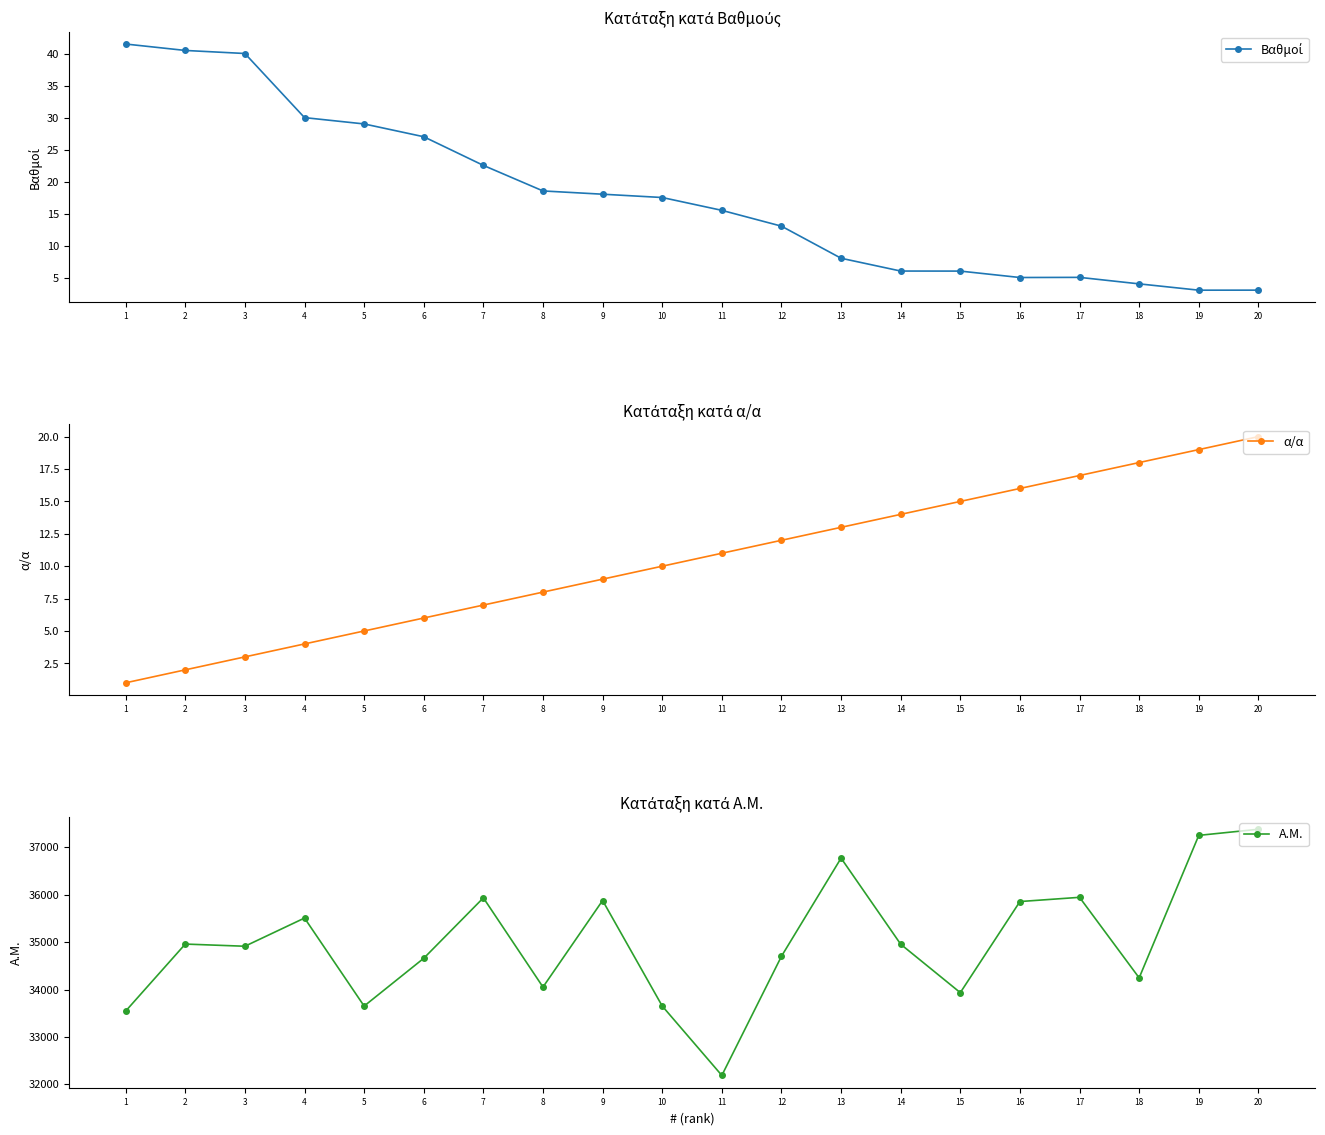

How many lines are shown in the chart?

3